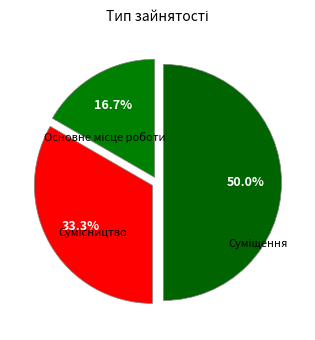

Is it true that Основне місце роботи is 17% of the pie?

True